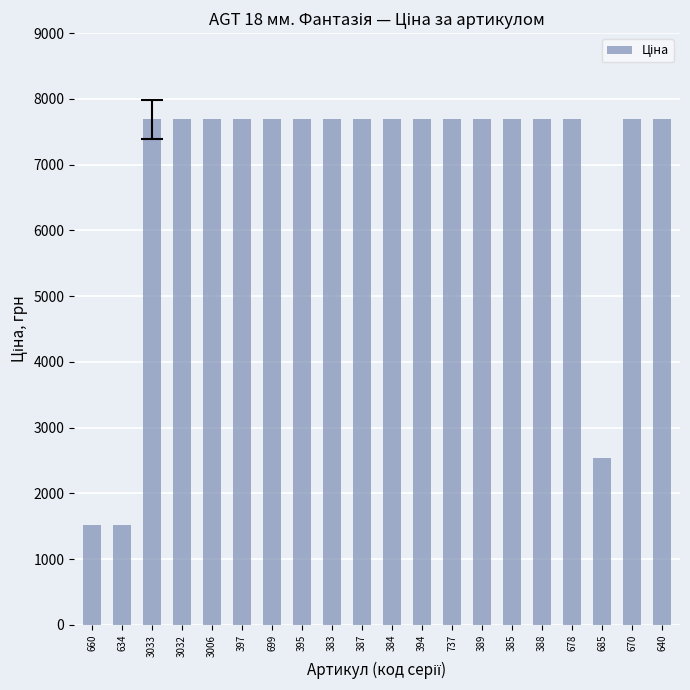

What is the label of the 18th bar from the right?

3033